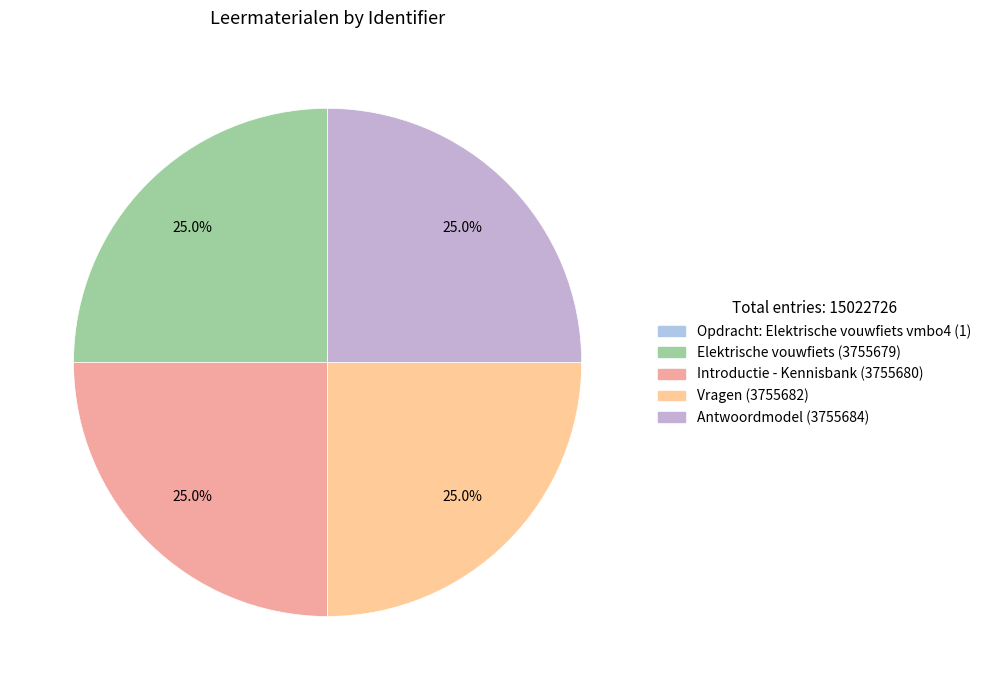

What percentage is the Vragen slice, to the nearest percent?

25%